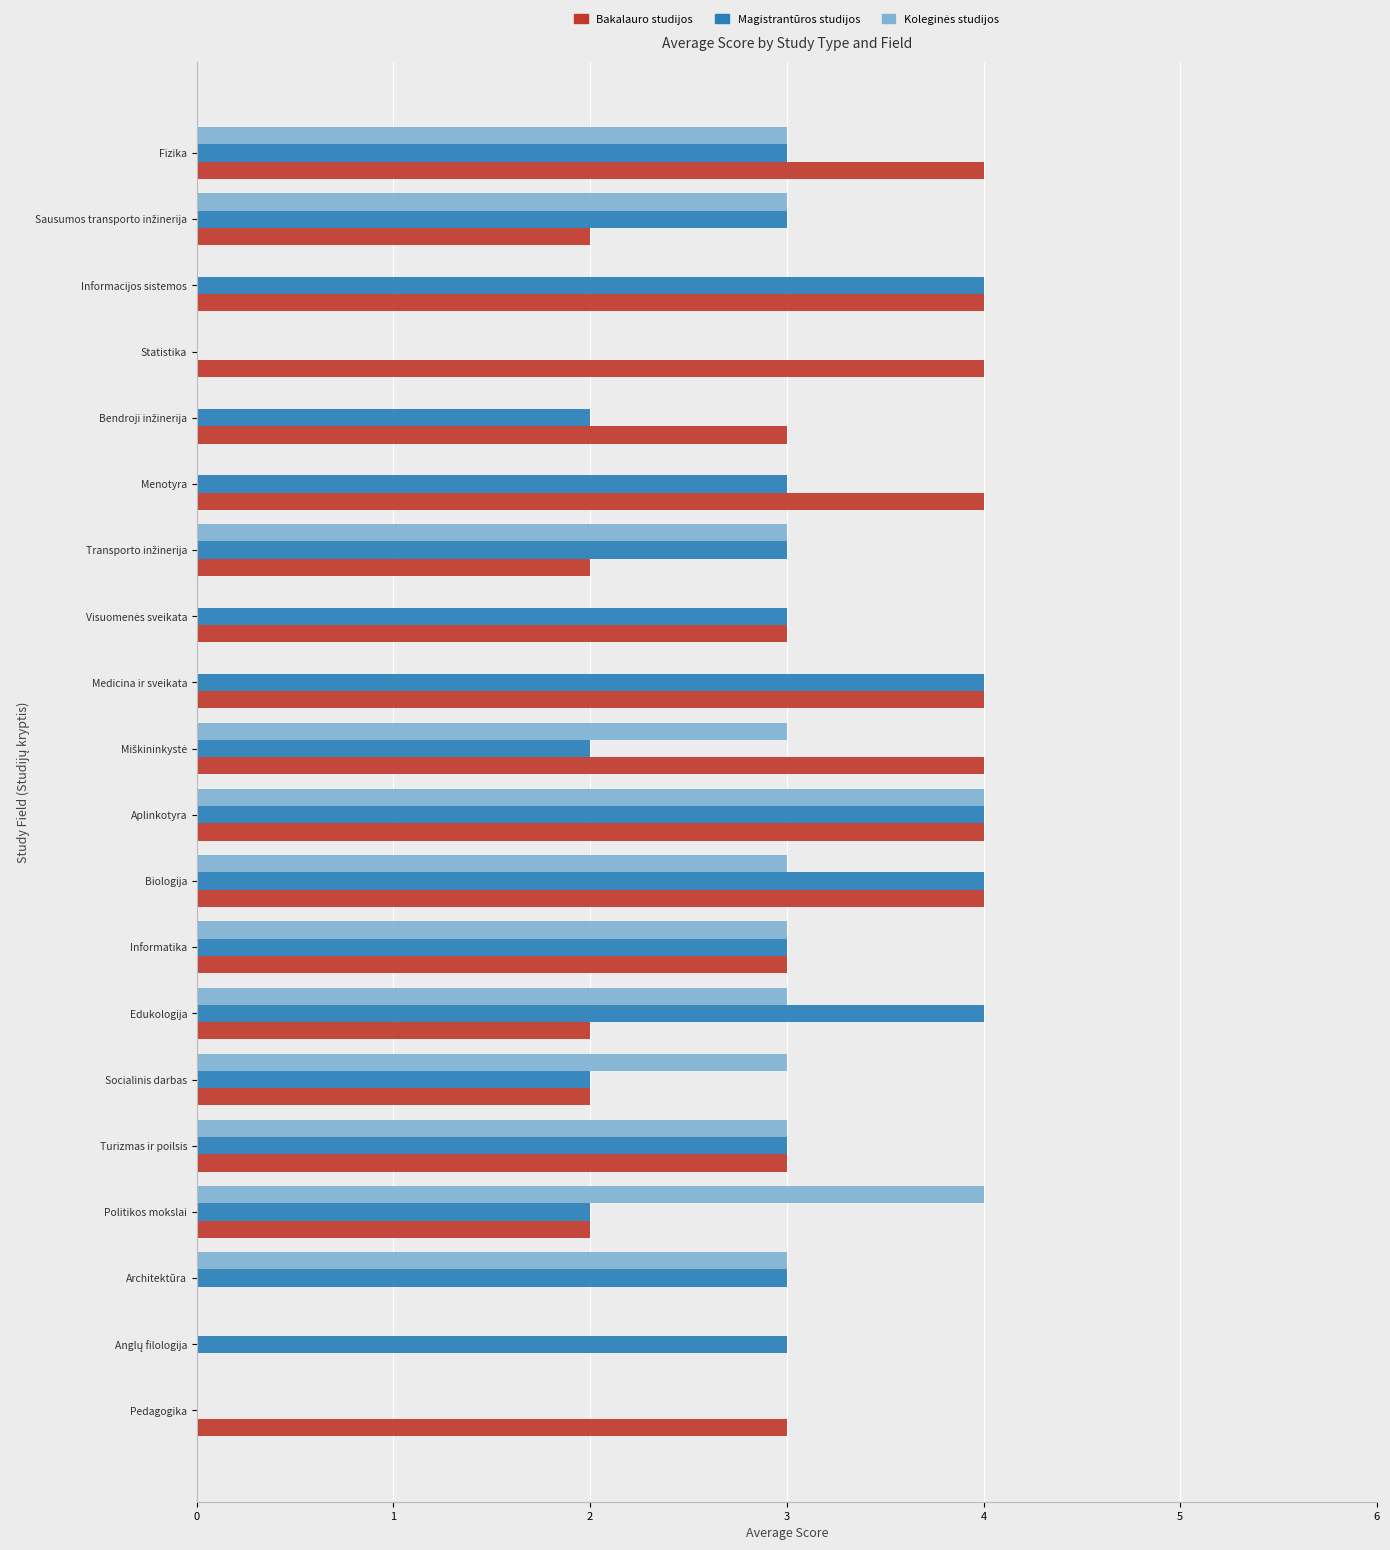

Count the number of data series in this chart.

3